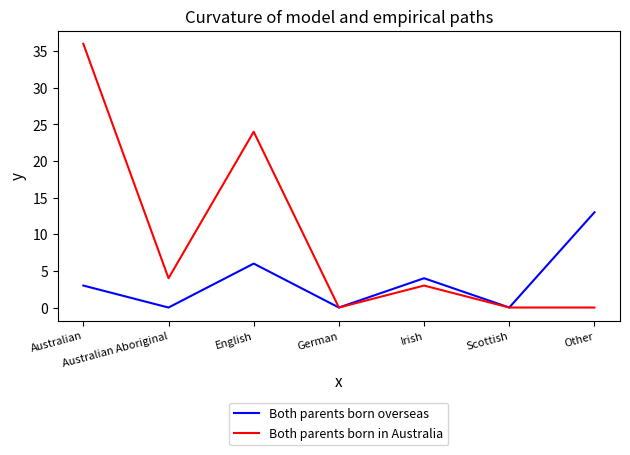

At which category does Both parents born in Australia reach its first local peak?

English